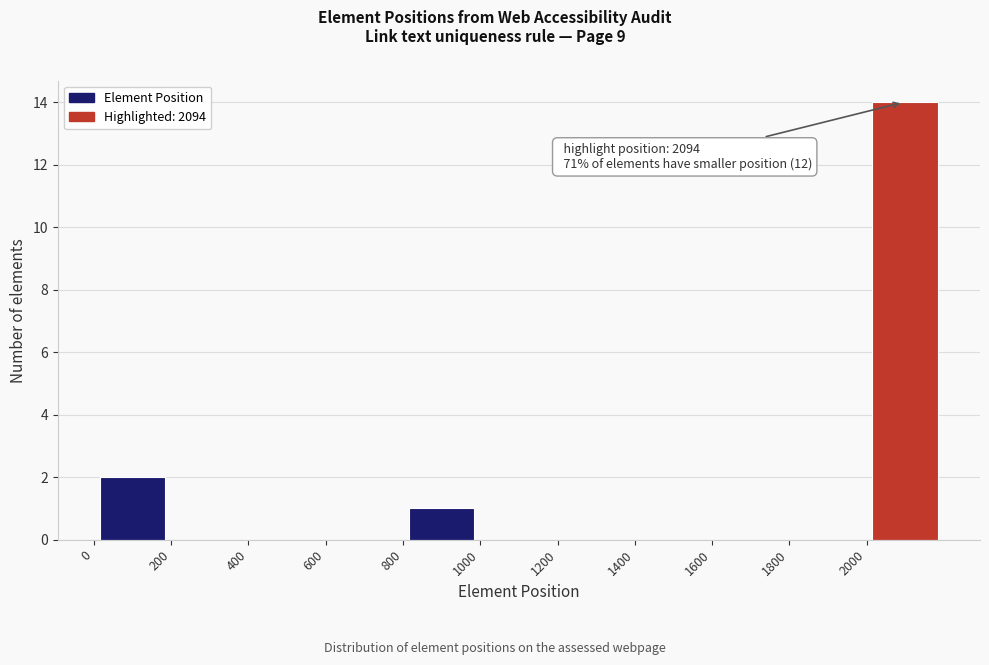

Over which range of the x-axis is the bar tallest?

2000 to 2200